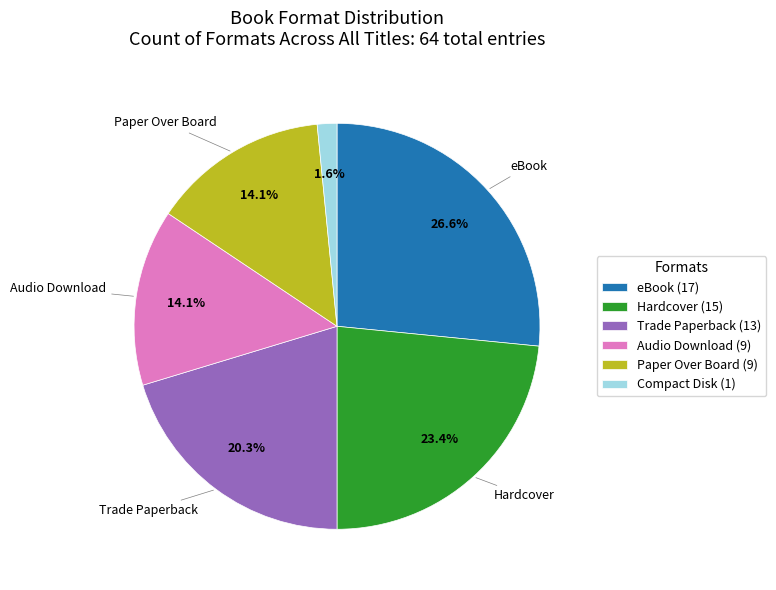

What is the total percentage of Paper Over Board and Trade Paperback?

34.4%